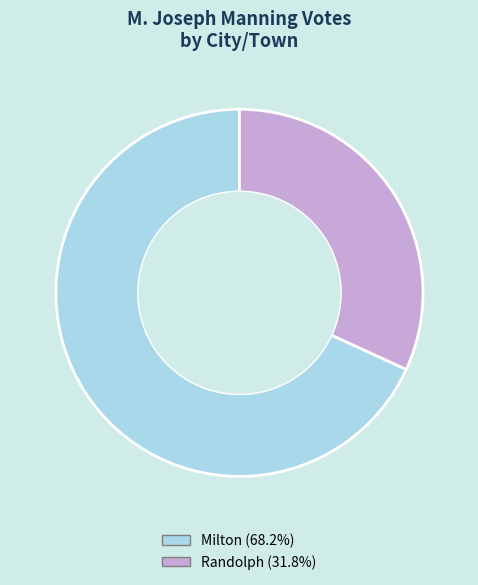

Approximately how many times larger is the value at Milton compared to Randolph?

2.1